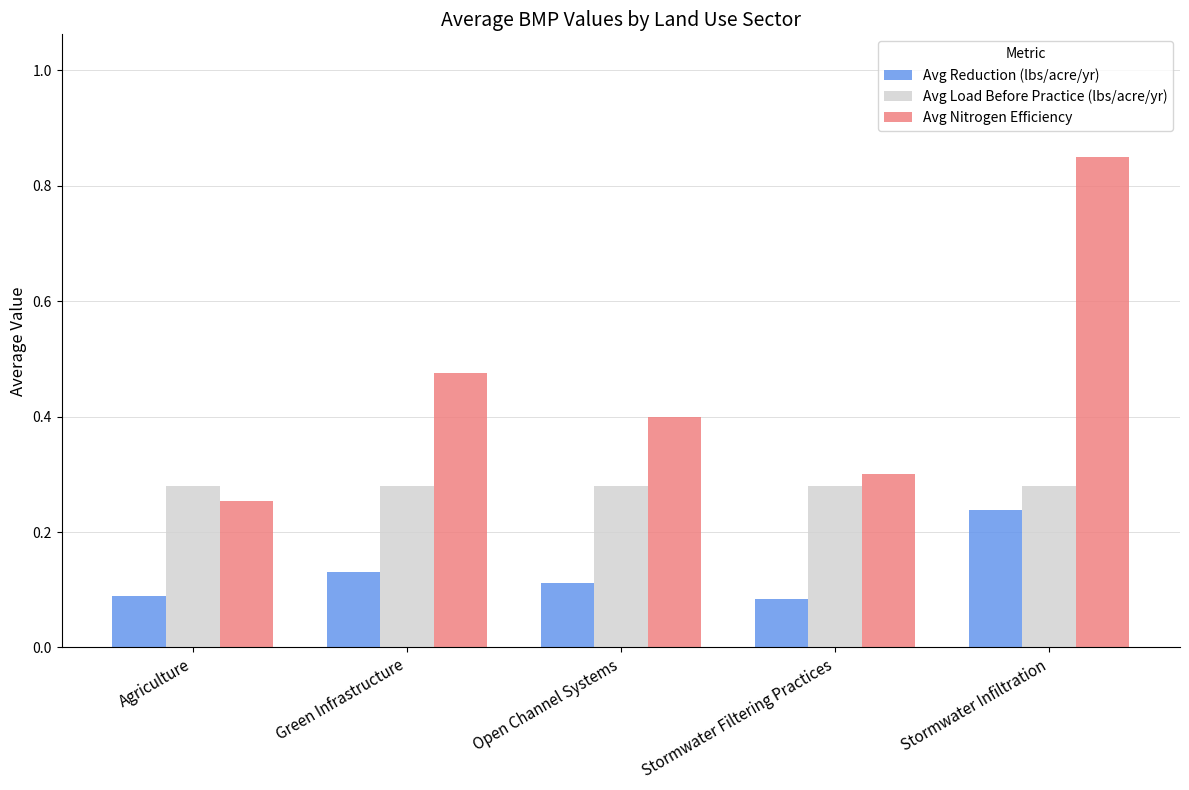

What is the total value across all series at Green Infrastructure?

0.9